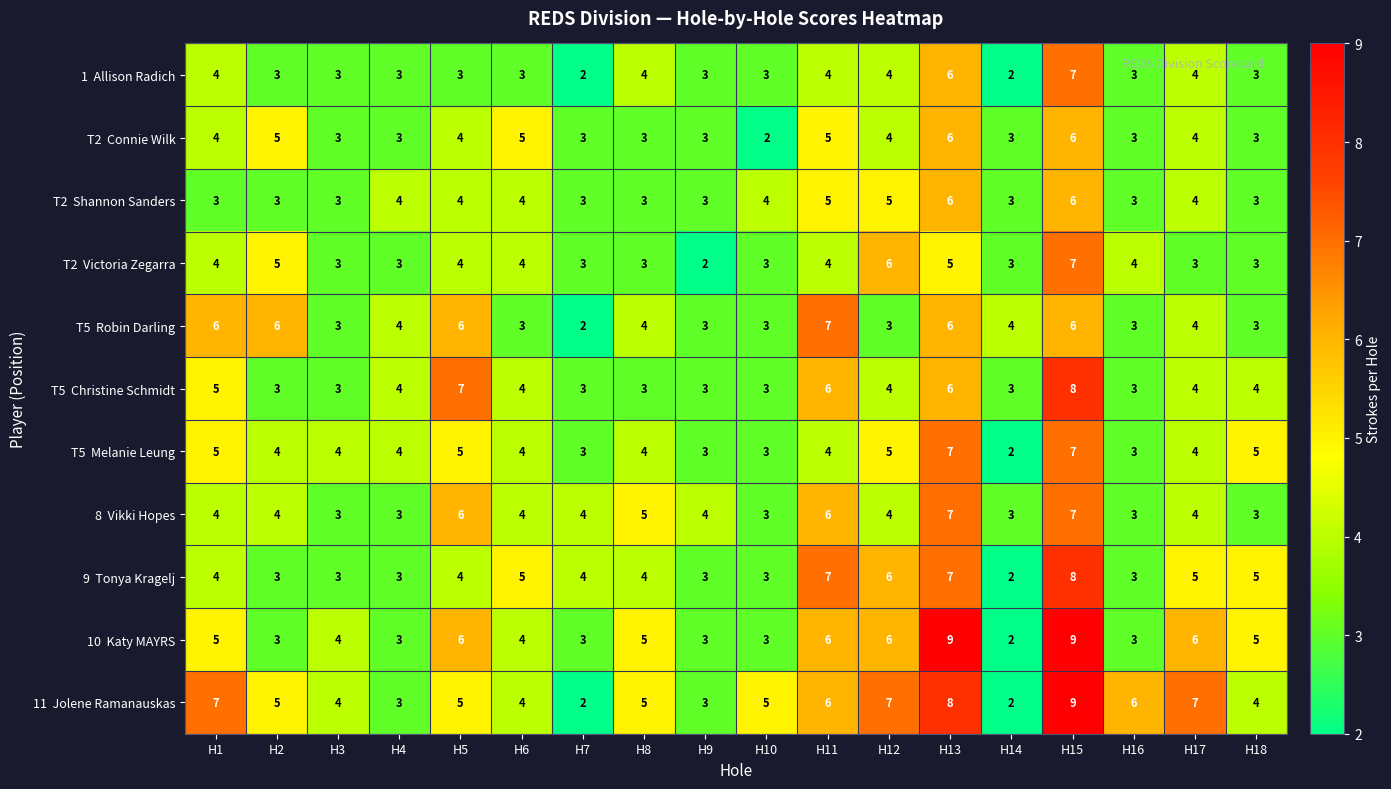

At which category is the sum across all series the highest?

H15